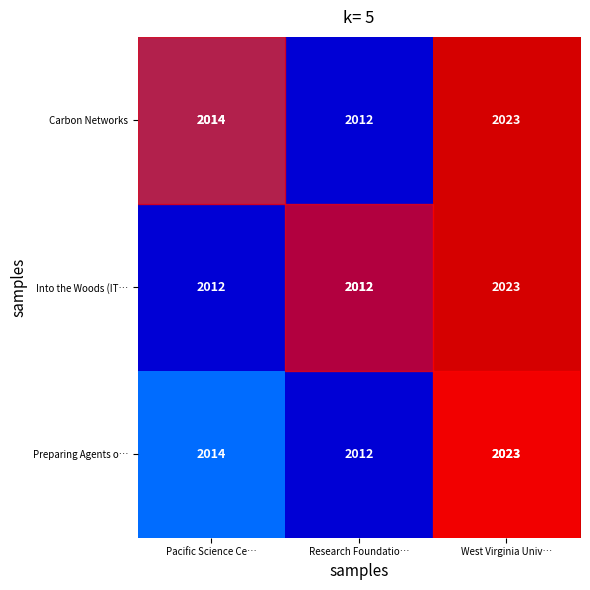

List the labels in order of Preparing Agents o… value, largest first.

West Virginia Univ…, Pacific Science Ce…, Research Foundatio…